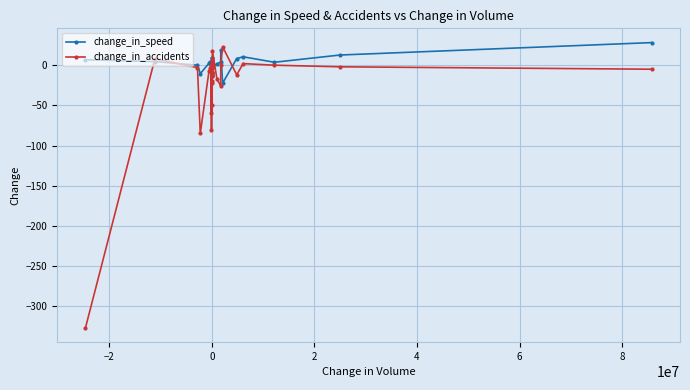

Rank the series by their average value, from highest to lowest.

change_in_speed, change_in_accidents